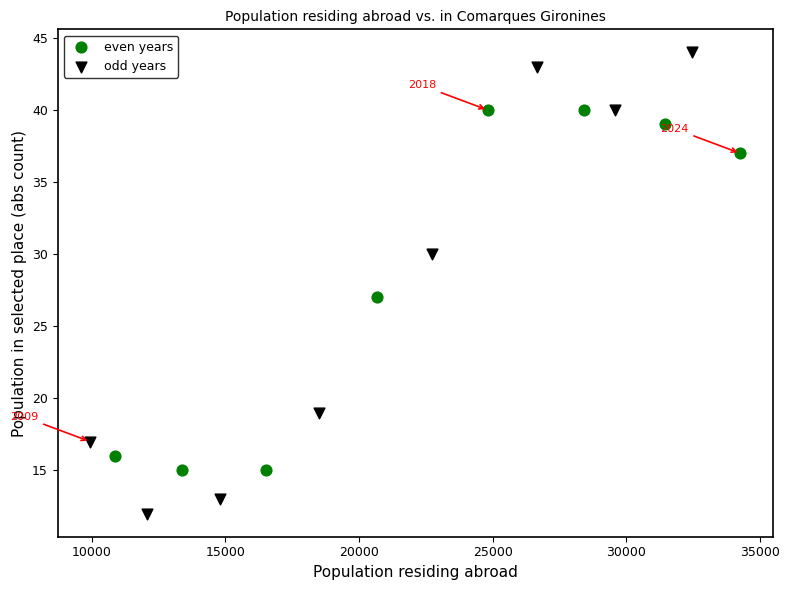

Which series has the largest Y range (max minus min)?

odd years